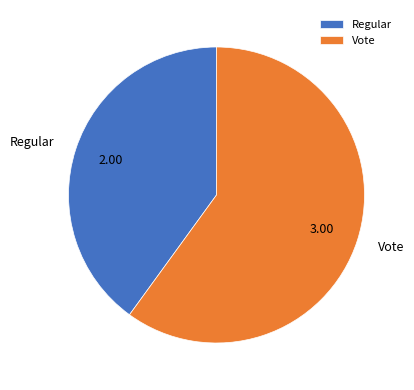

What is the largest slice in the pie chart?

Vote